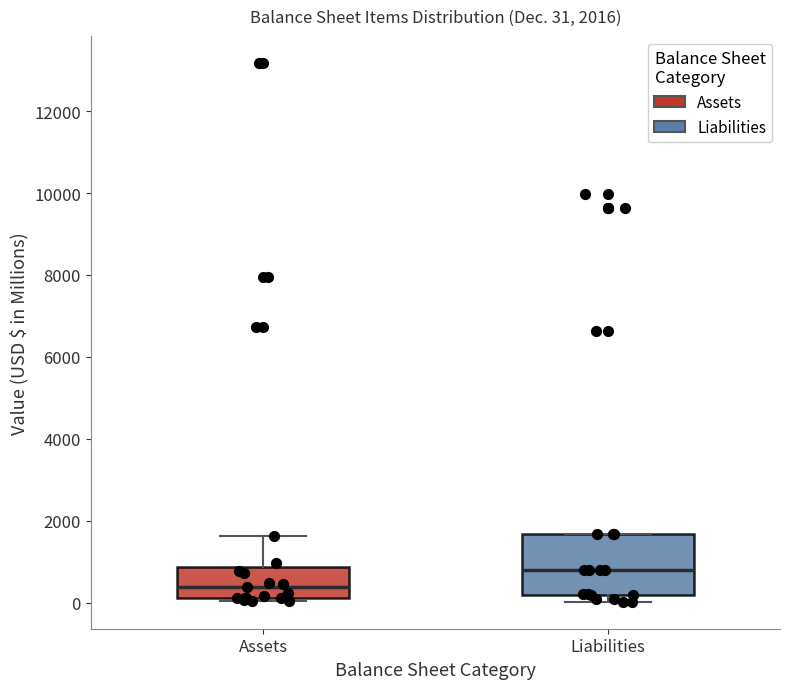

Which box is the tallest, from its lower edge to its upper edge?

Liabilities